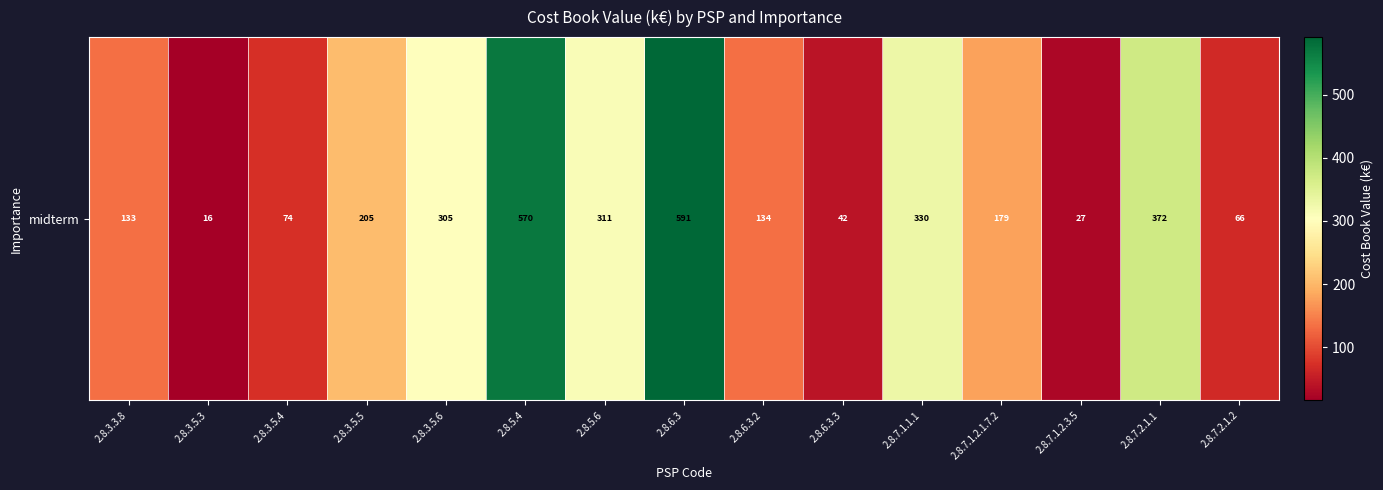

The value at 2.8.7.2.1.2 is 66. True or false?

True